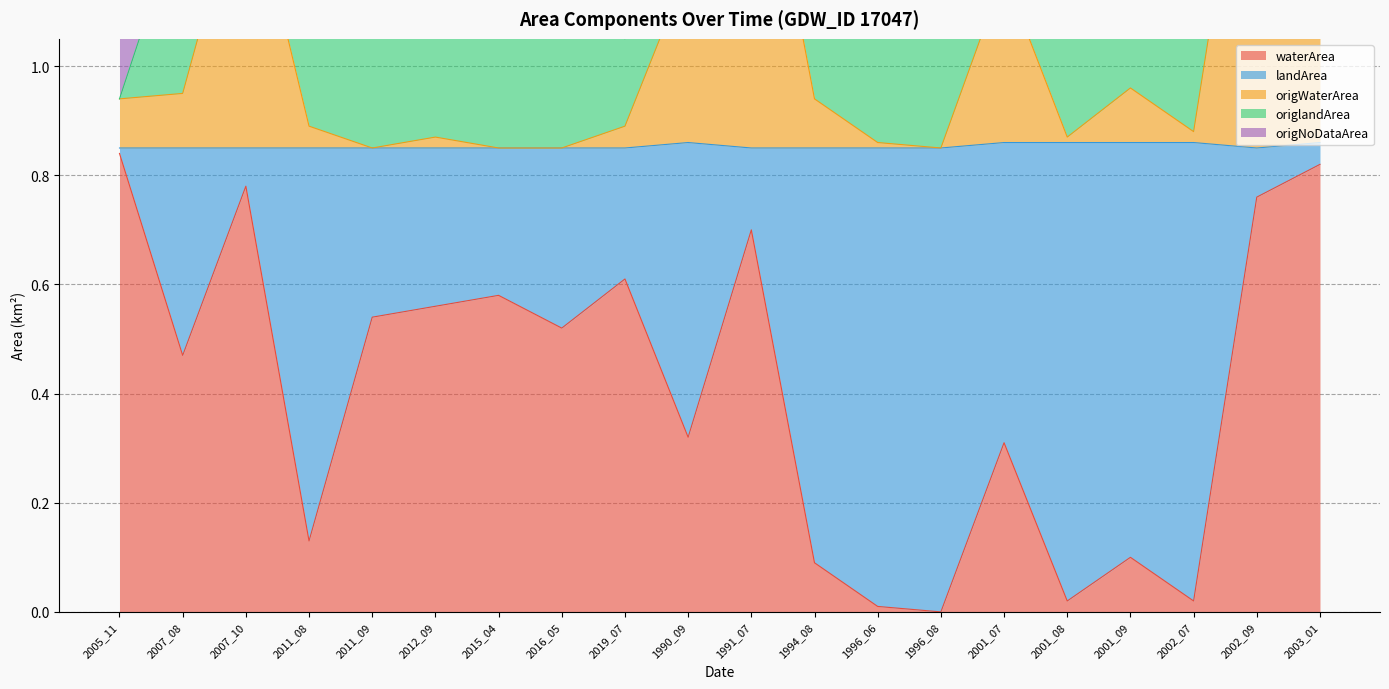

What is the difference between the highest and lowest values at 1991_07?

1.0